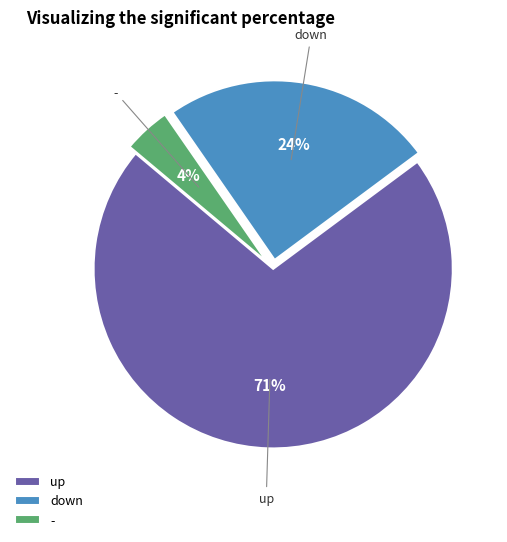

To the nearest percent, what percentage of the pie is down?

24%